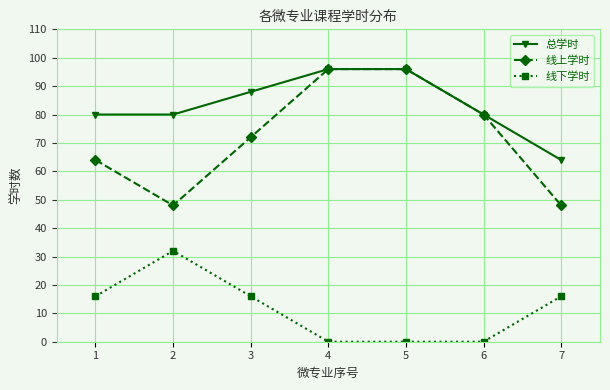

What are all the series names shown in the legend?

总学时, 线上学时, 线下学时